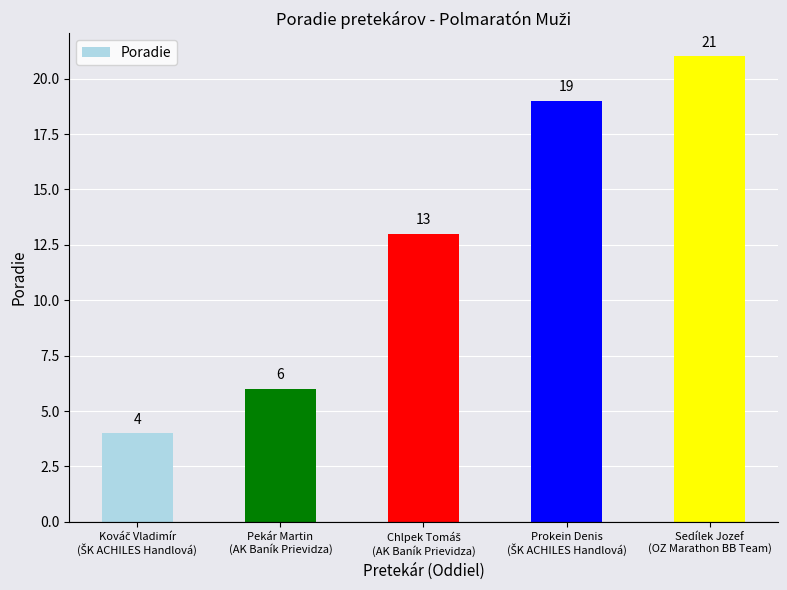

What is the maximum value shown in the chart?

21